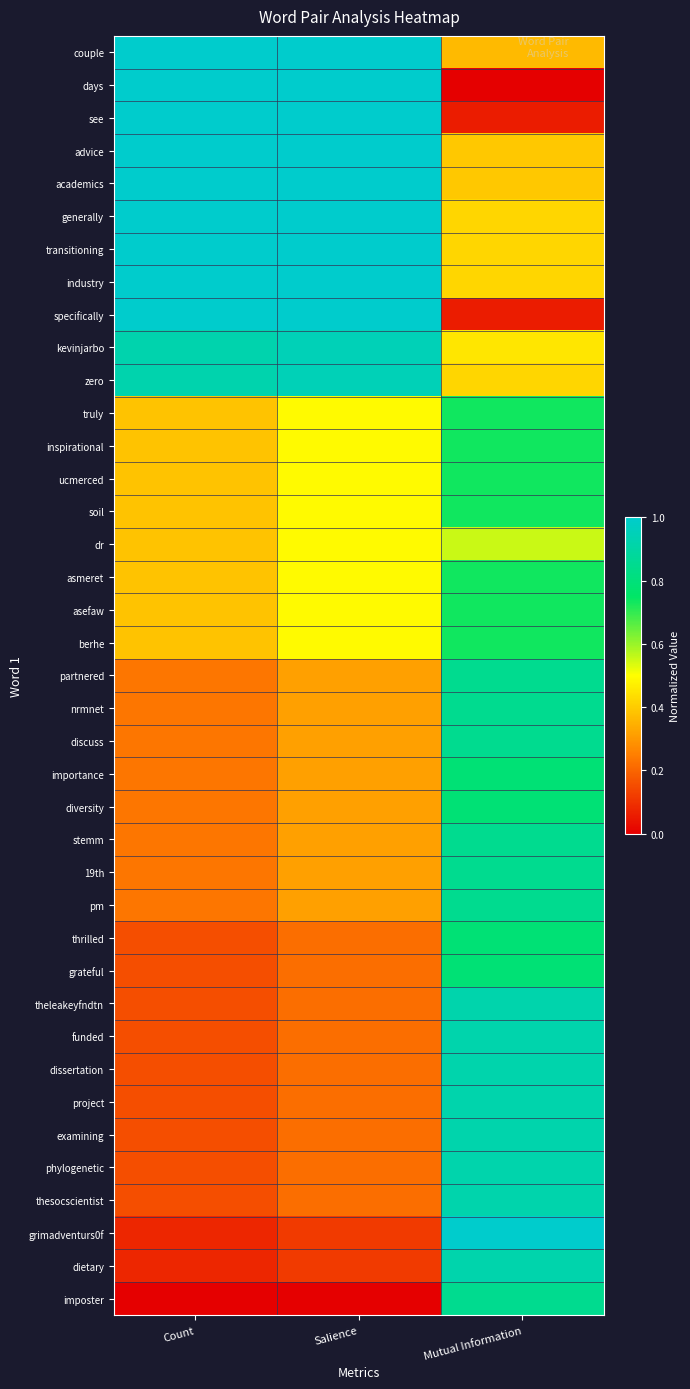

What is the difference between the highest and lowest values at Salience?

1.0